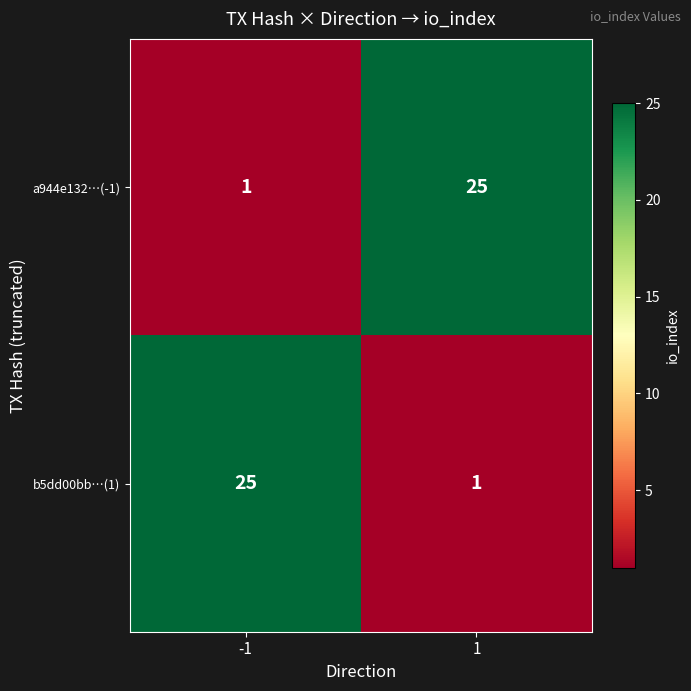

What is the difference between the a944e132…(-1) values at 1 and -1?

24